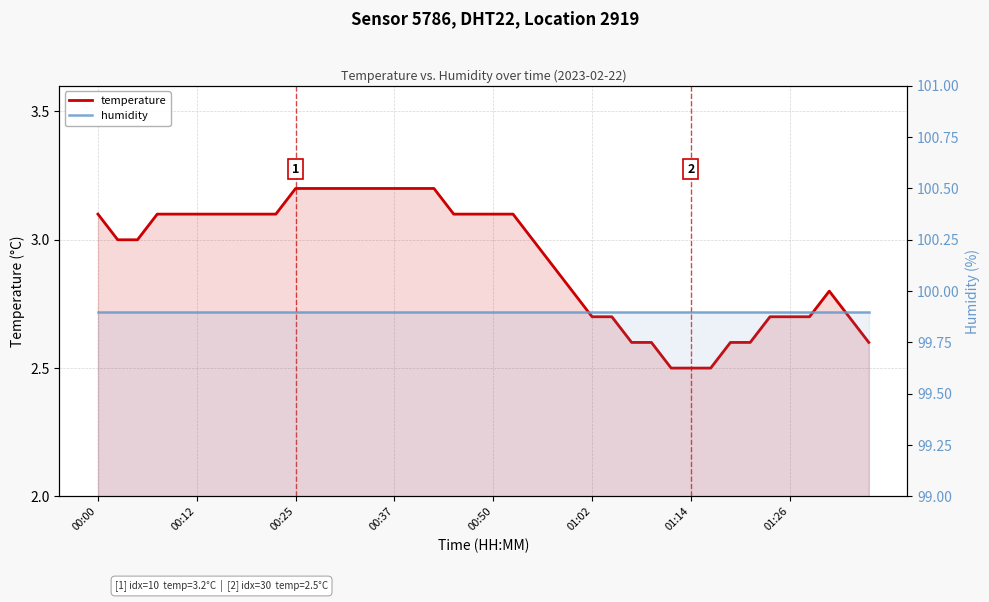

The humidity series shows 67.7 at 01:02. True or false?

False